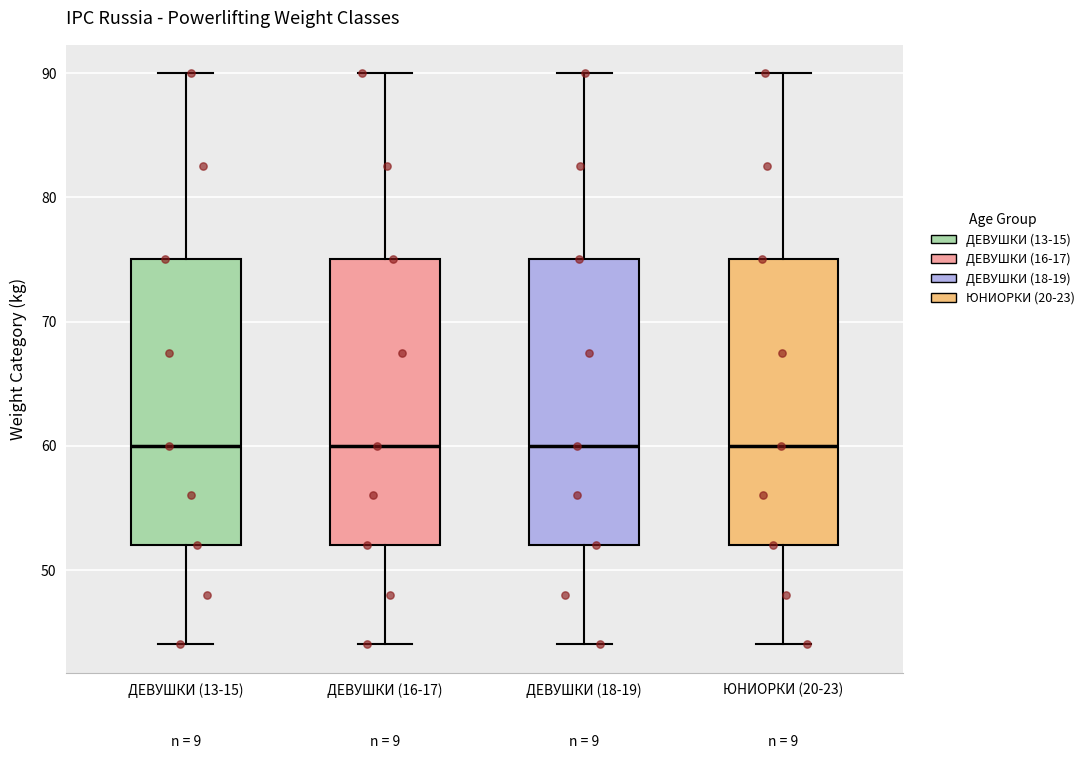

Reading left to right, transcribe this box plot: for each box, give where its median line is, the range the box spans, and where its two whiskers end, as read against the y-axis. The values are not printed on the chart, so give them approximately, as read against the axis.

ДЕВУШКИ (13-15): median 60, box 52 to 75, whiskers 44 to 90
ДЕВУШКИ (16-17): median 60, box 52 to 75, whiskers 44 to 90
ДЕВУШКИ (18-19): median 60, box 52 to 75, whiskers 44 to 90
ЮНИОРКИ (20-23): median 60, box 52 to 75, whiskers 44 to 90